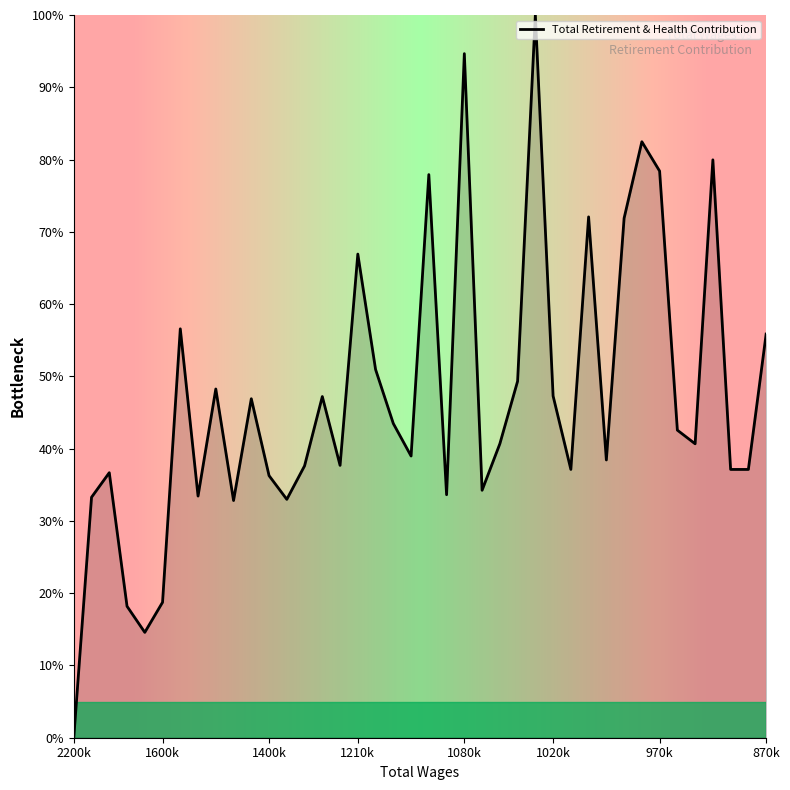

What is the difference between the maximum and minimum values?

100.0